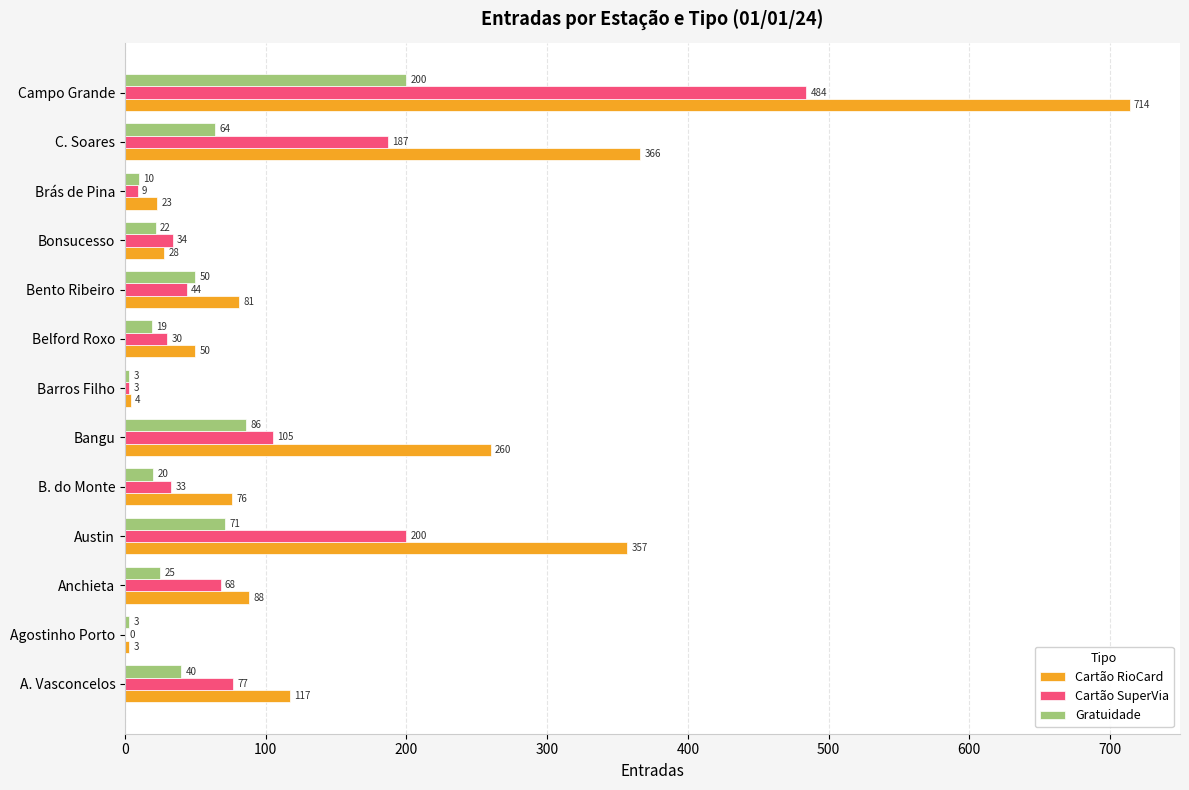

What is the sum of the Cartão SuperVia values at Campo Grande and Belford Roxo?

514